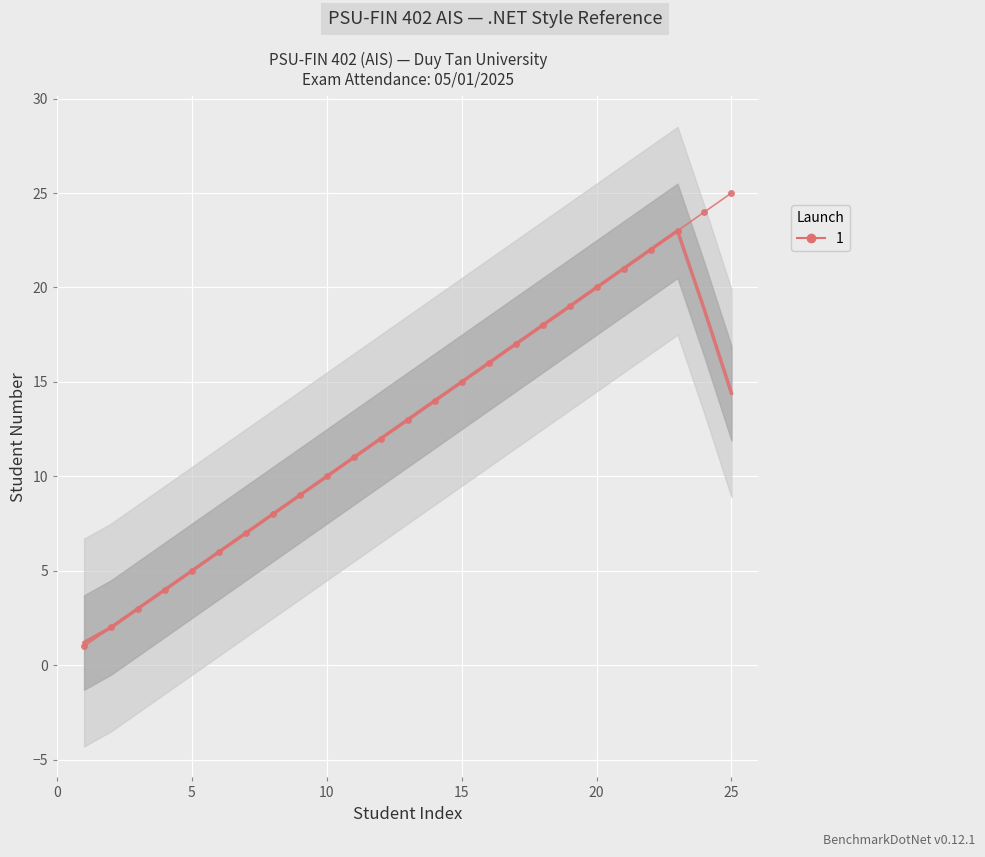

What is the average value?

13